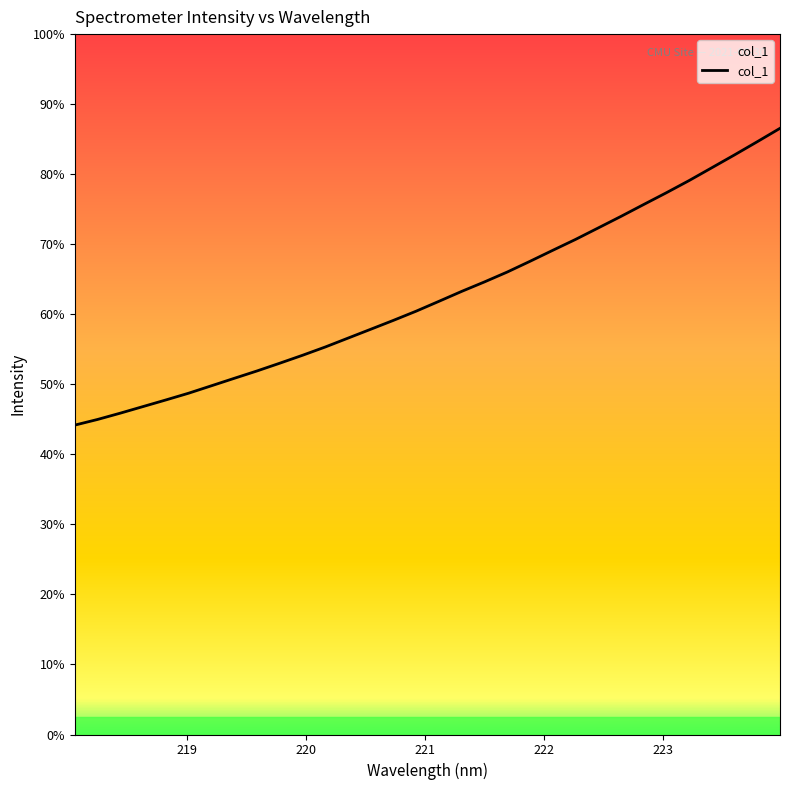

Does the chart have visible grid lines?

No